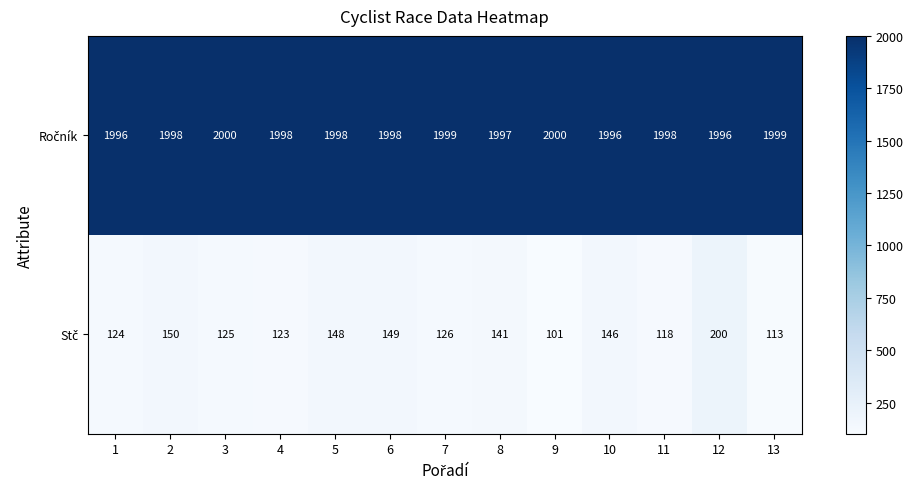

What is the maximum value shown in the chart?

2000